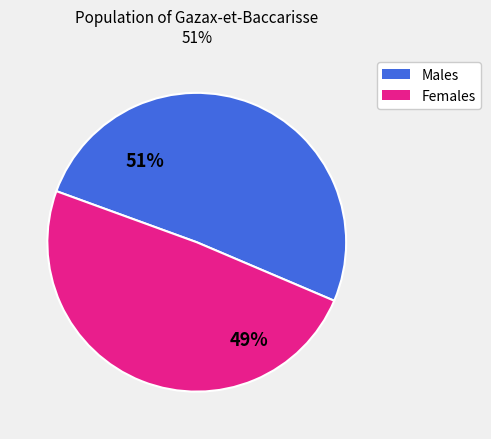

To the nearest percent, what is the difference between the largest and smallest slice percentages?

2%